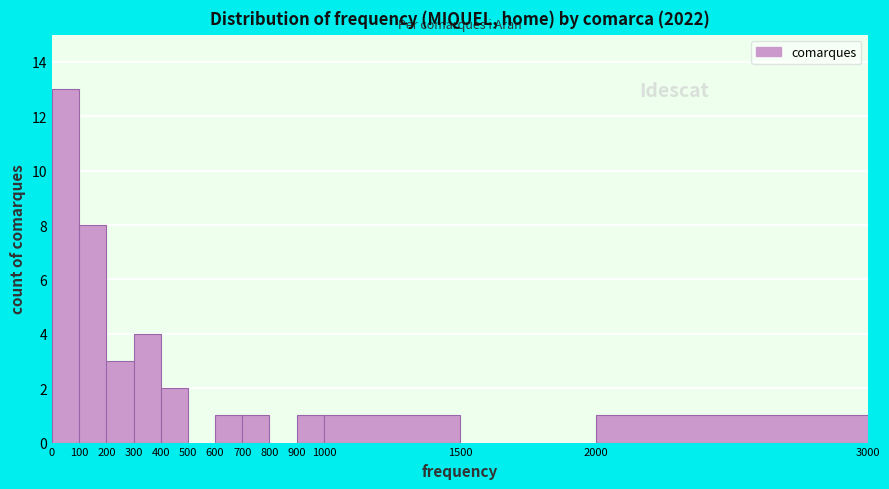

Reading left to right, list every bar in this chart as the range it spans on the x-axis followed by its height. The values are not printed on the chart, so give them approximately, as read against the axis.

0 to 100: 13
100 to 200: 8
200 to 300: 3
300 to 400: 4
400 to 500: 2
500 to 600: 0
600 to 700: 1
700 to 800: 1
800 to 900: 0
900 to 1000: 1
1000 to 1500: 1
1500 to 2000: 0
2000 to 3000: 1